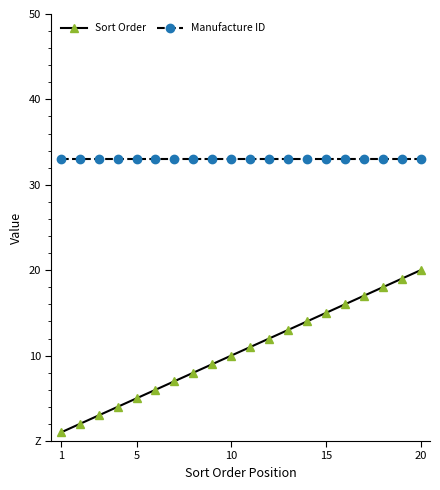

What is the difference between the maximum and minimum values in the Sort Order series?

19